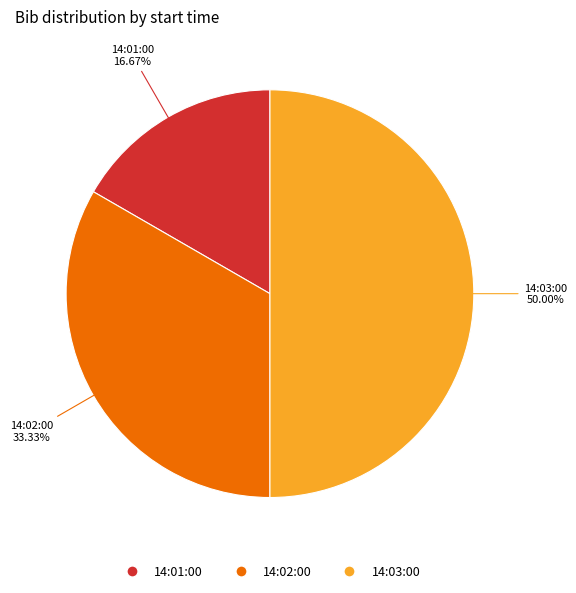

True or false: 14:03:00 accounts for 50% of the total.

True